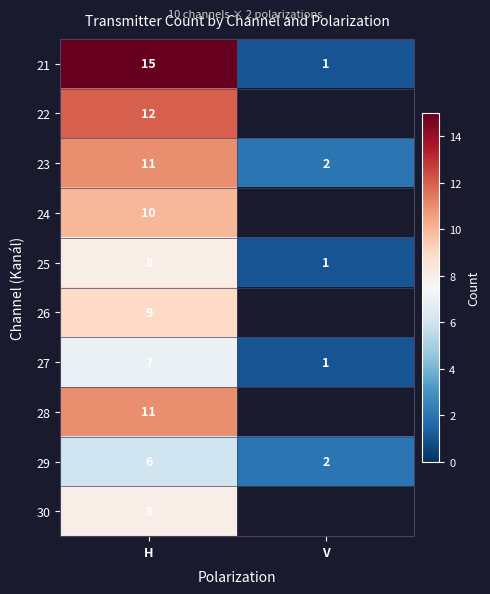

True or false: 26 has a value of 6.1 at H.

False